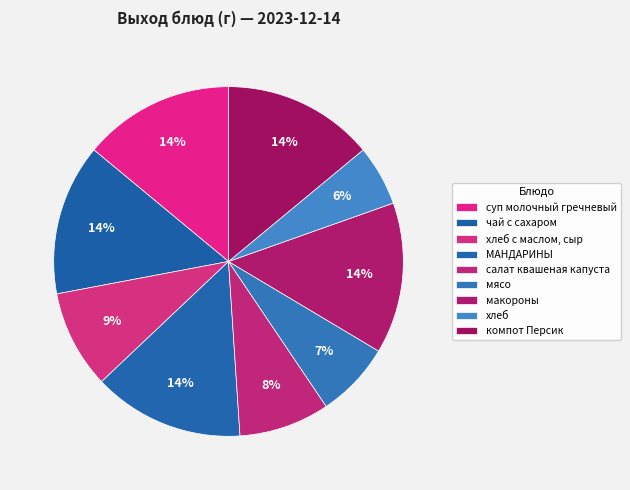

To the nearest percent, what is the difference between the largest and smallest slice percentages?

8%